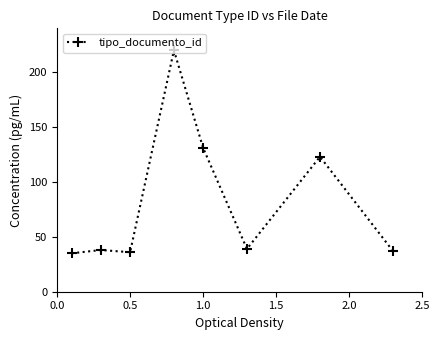

What is the minimum value shown in the chart?

35